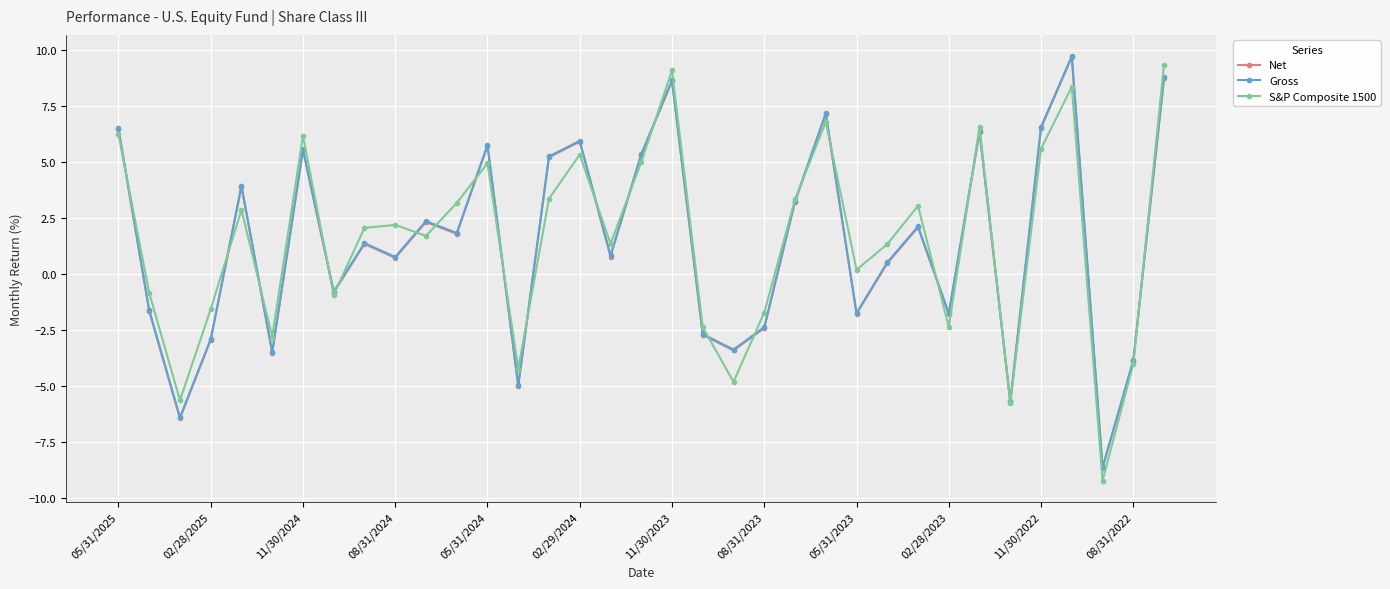

True or false: S&P Composite 1500 has more than 0 interior local peaks.

True